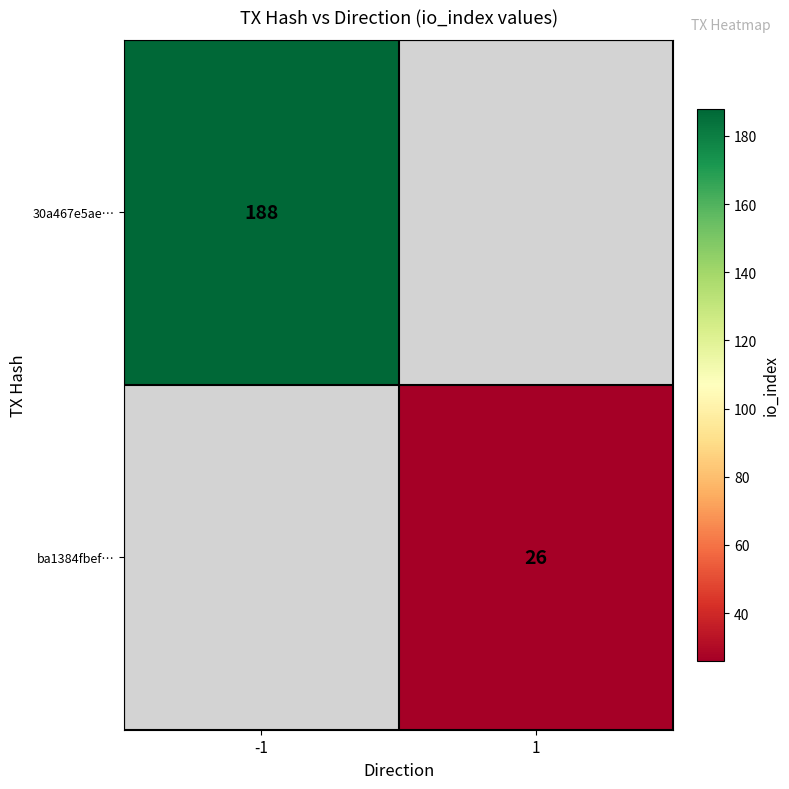

True or false: 30a467e5ae… has a value of 48 at -1.

False